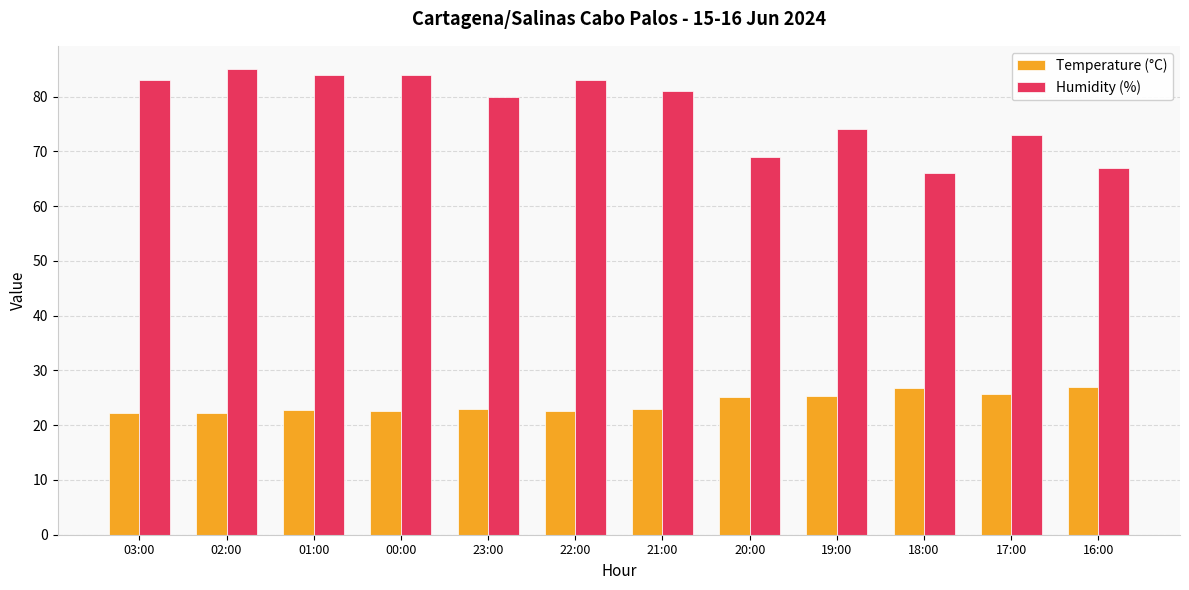

What is the label of the 9th bar from the left?

19:00